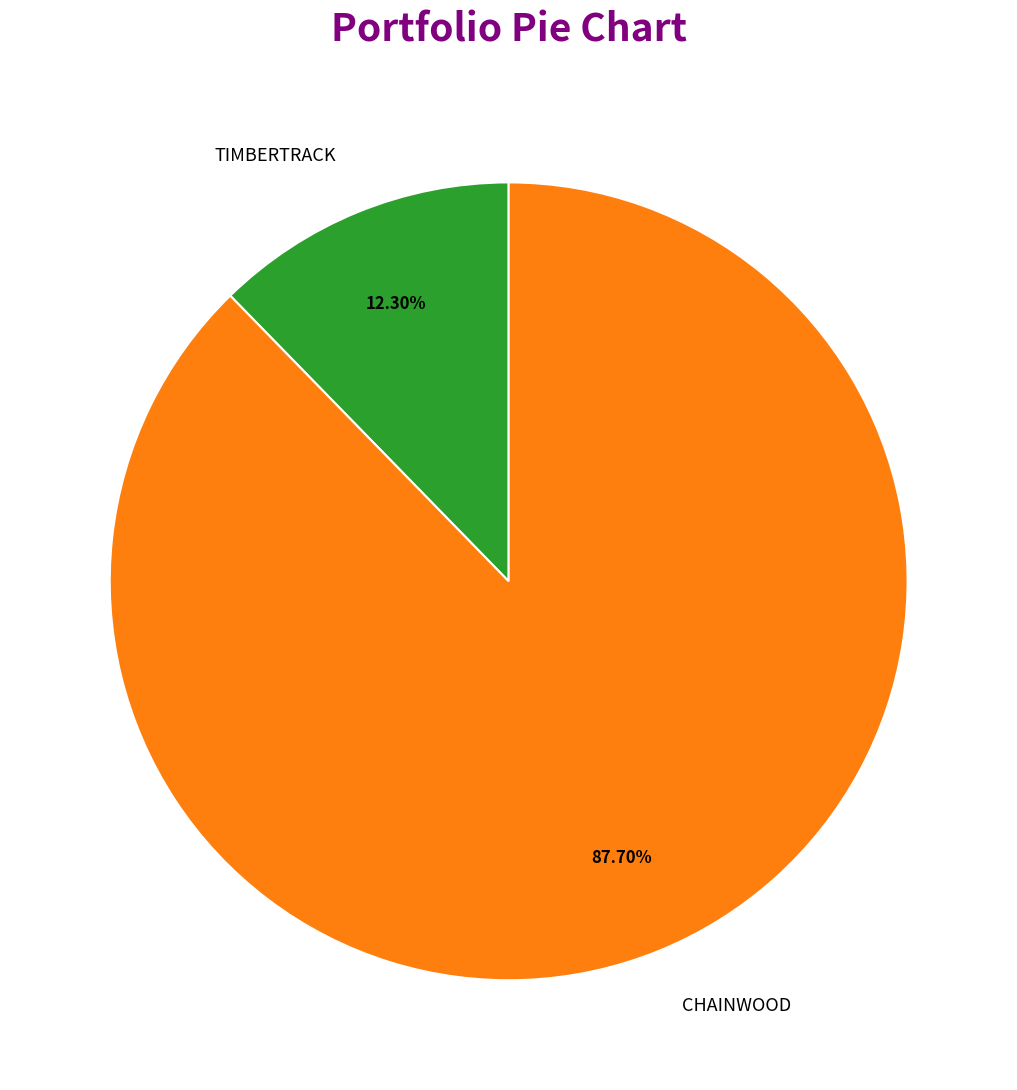

The CHAINWOOD slice represents 99% of the pie. True or false?

False